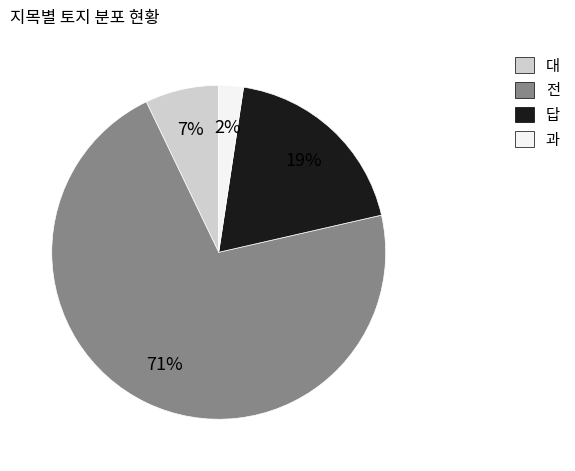

Combined, do 대 and 답 account for over 50%?

No